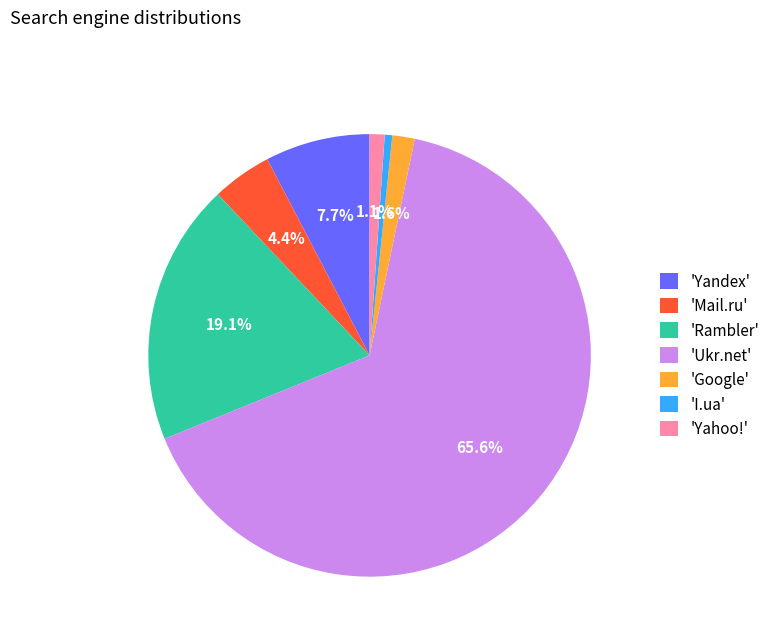

Which slice is the largest?

'Ukr.net'